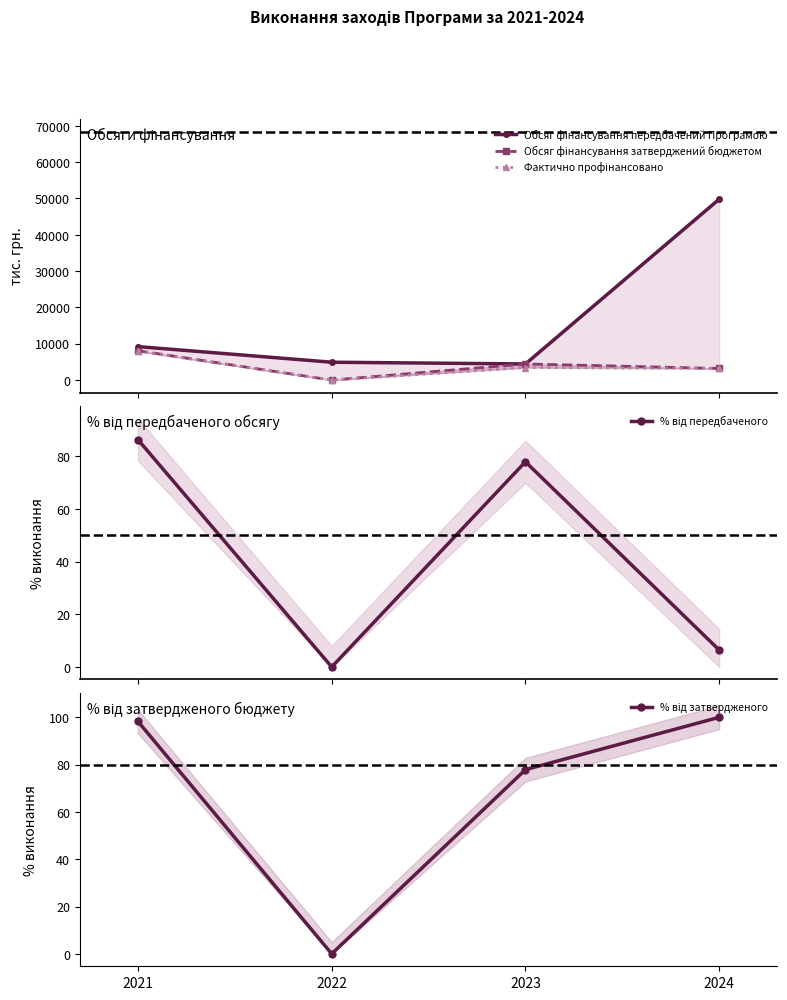

How many data points in Фактично профінансовано are above 3459?

2